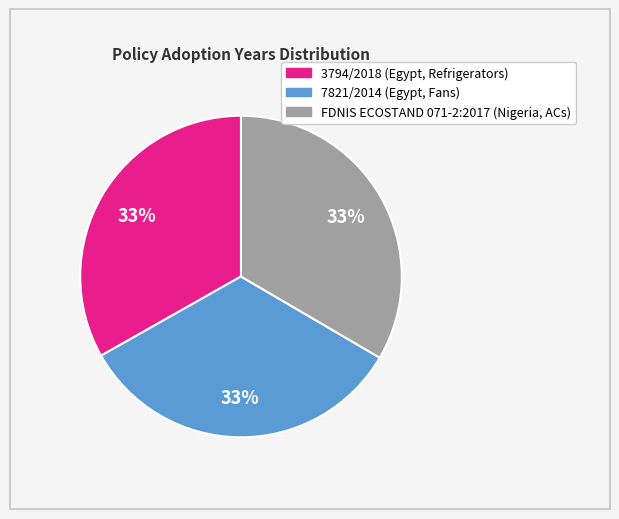

Is the sum of 3794/2018 (Egypt, Refrigerators) and 7821/2014 (Egypt, Fans) greater than half?

Yes